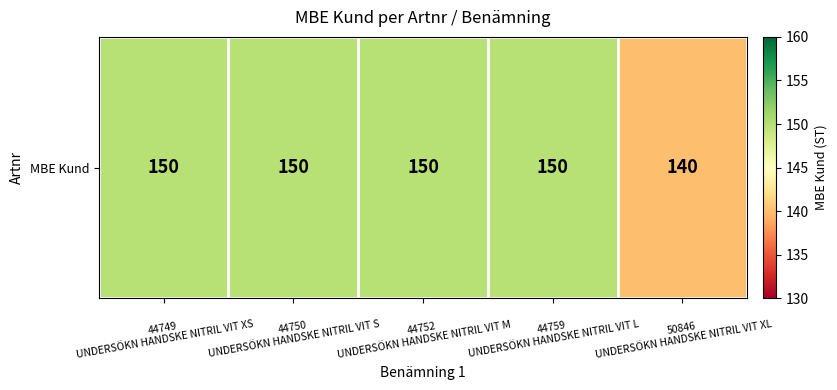

Which category has the highest value across all series?

44749
UNDERSÖKN HANDSKE NITRIL VIT XS